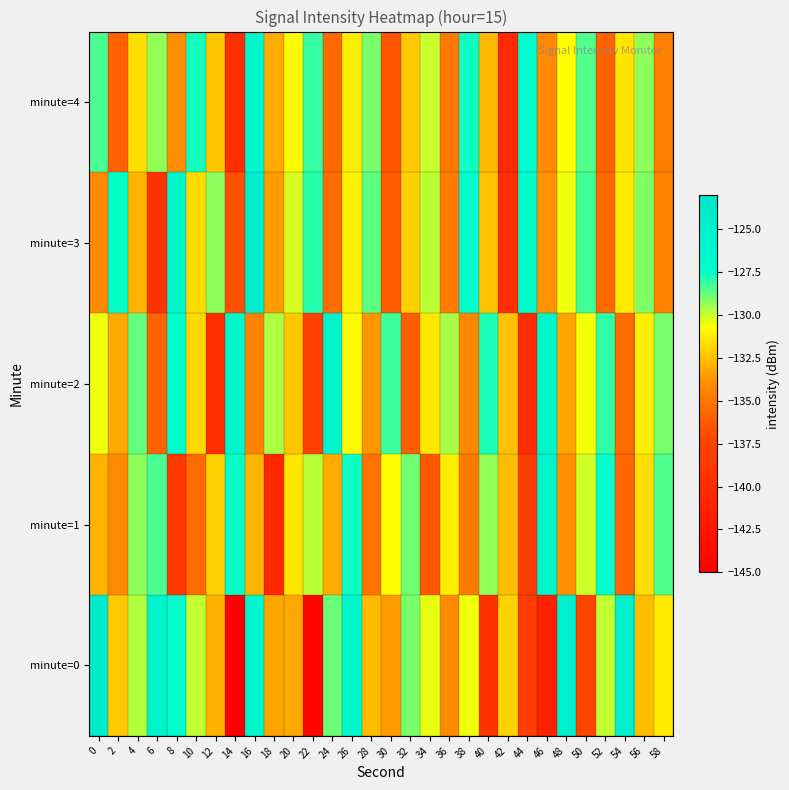

Between 0 and 8, which series saw the biggest shift?

minute=3